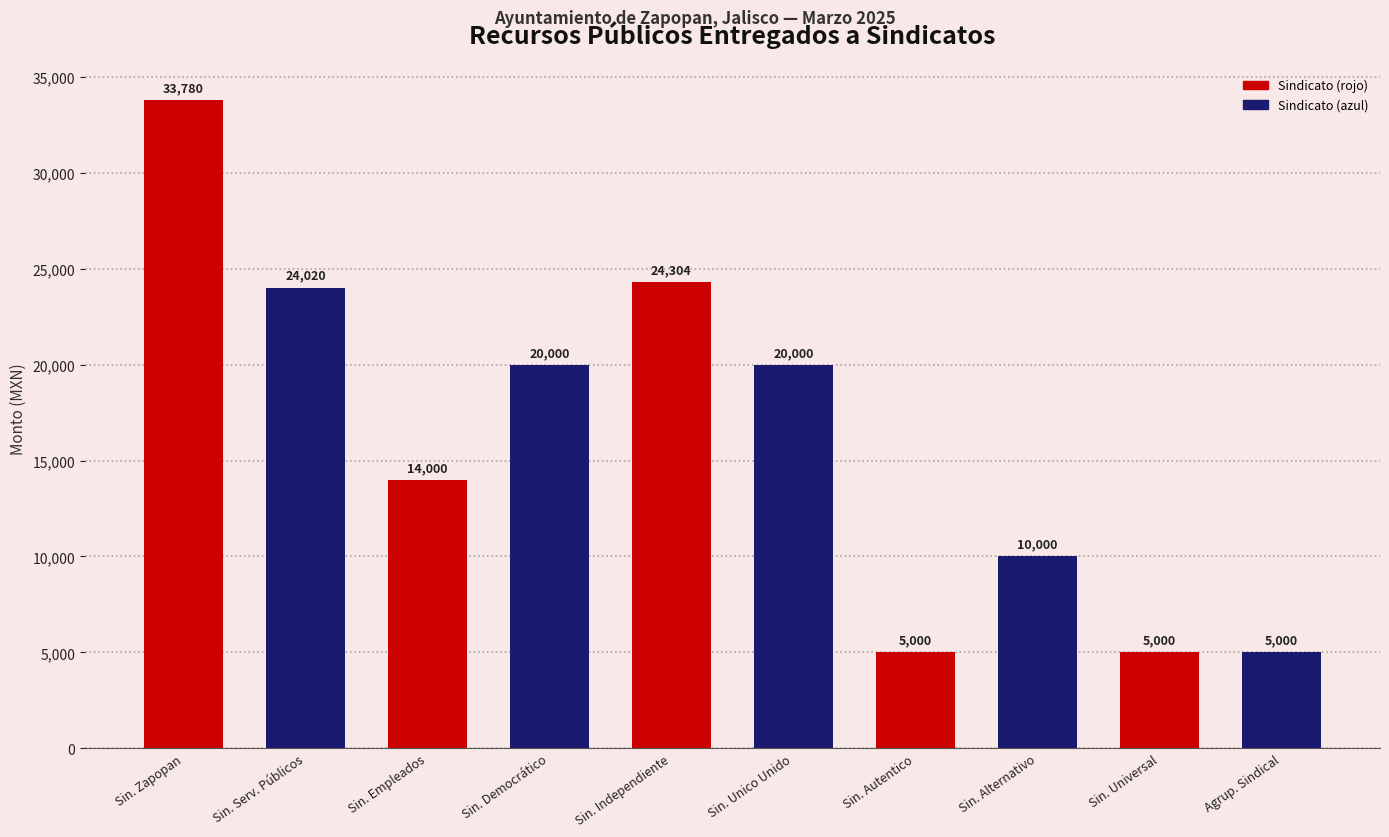

What is the difference between the maximum and minimum values?

28780